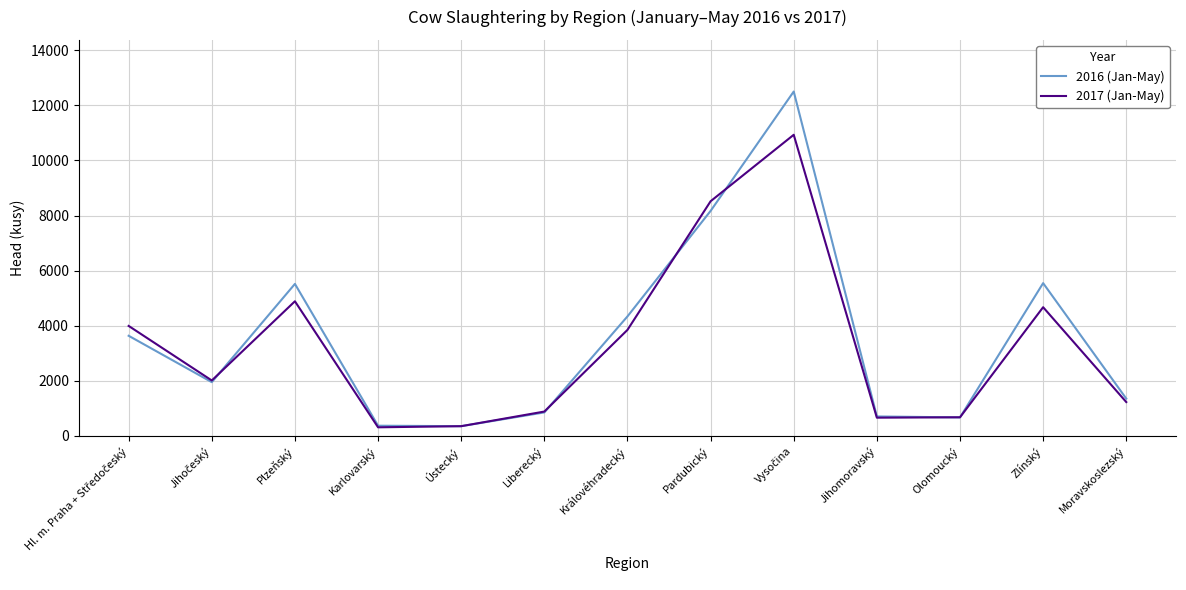

Which series has the largest range (max minus min)?

2016 (Jan-May)